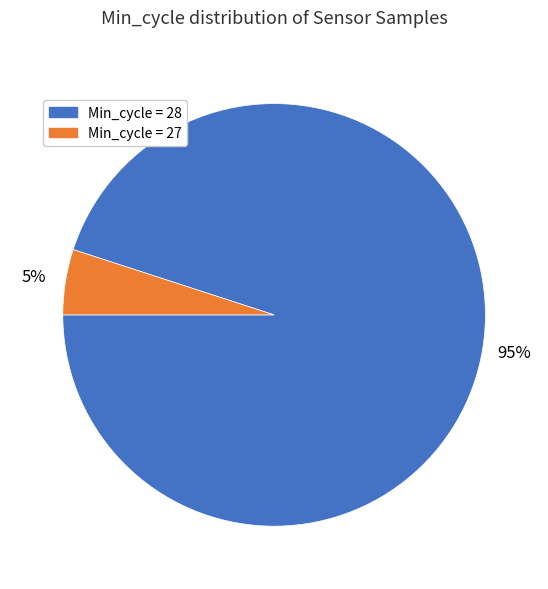

True or false: Min_cycle = 27 accounts for 1% of the total.

False